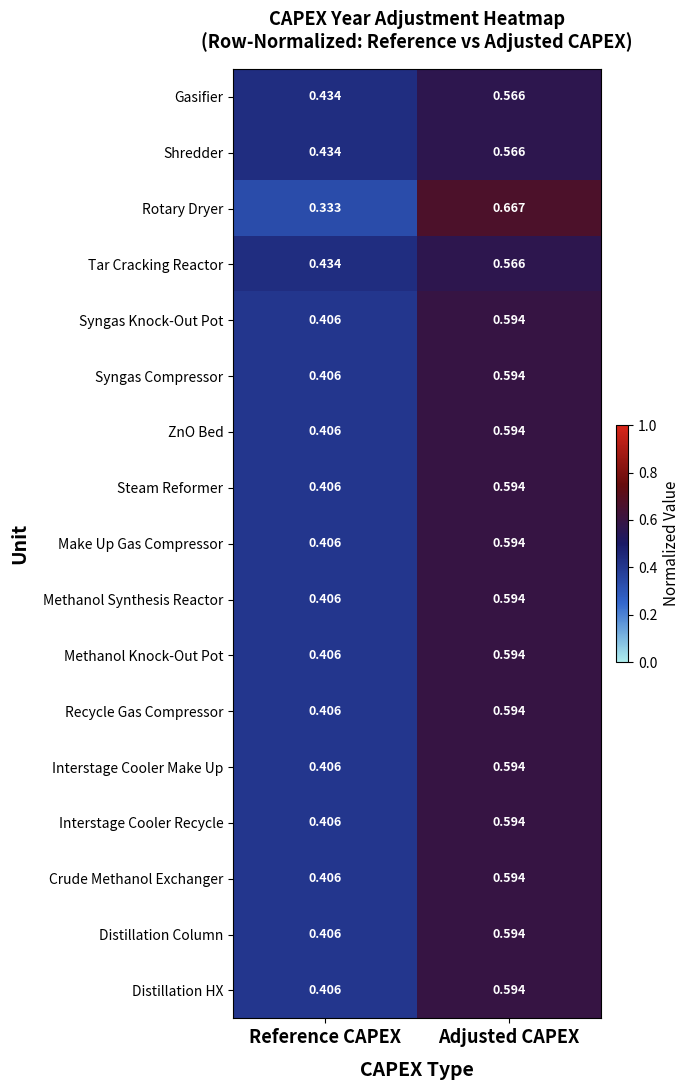

Is the value of Methanol Knock-Out Pot at Adjusted CAPEX greater than the value of Steam Reformer at Reference CAPEX?

Yes